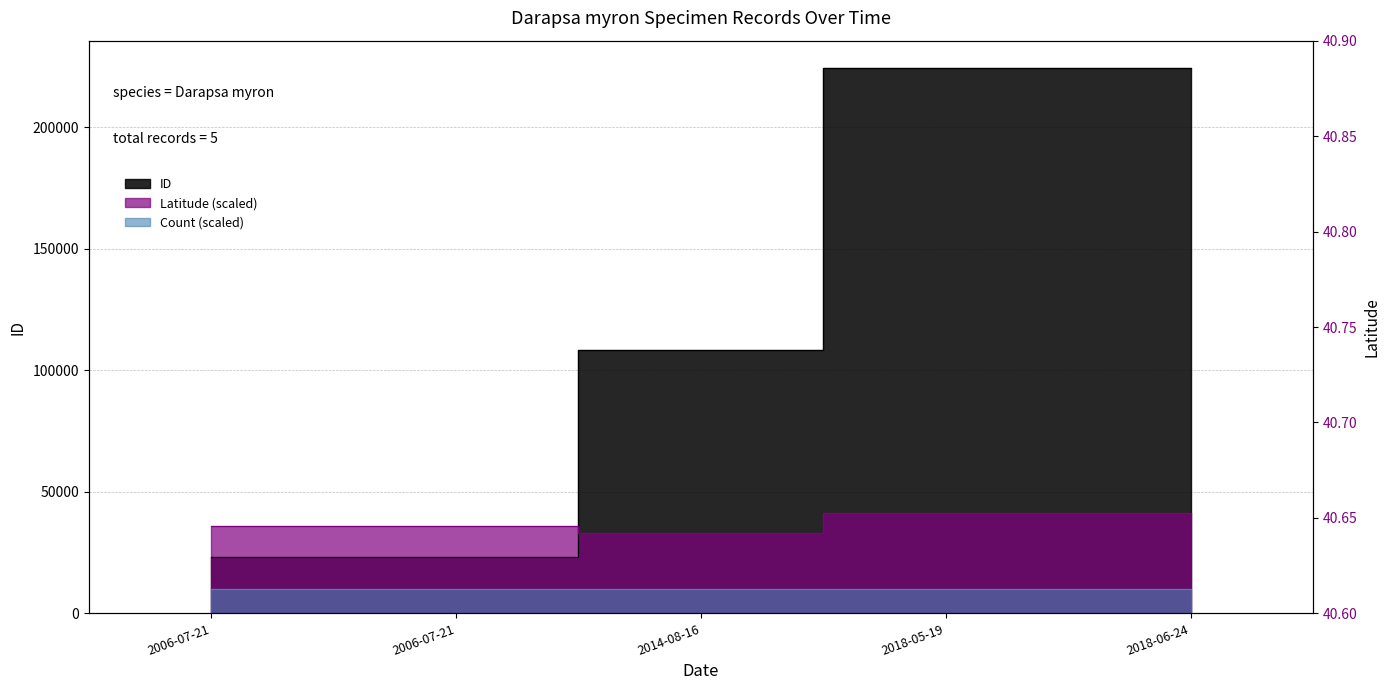

Between 2006-07-21 and 2018-05-19, which series saw the biggest shift?

ID